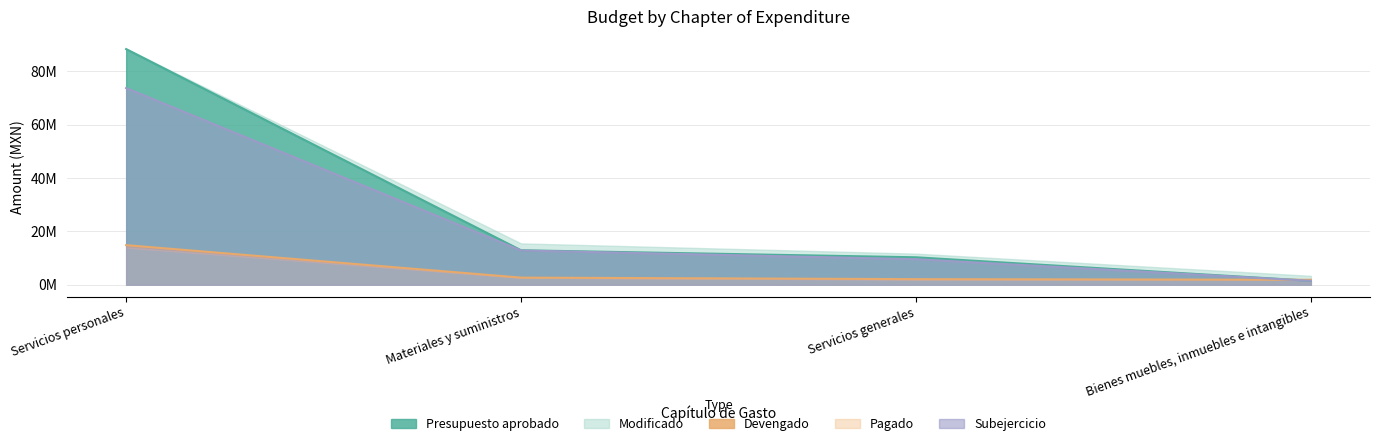

What is the approximate value of Modificado at Servicios personales?

73662547.4